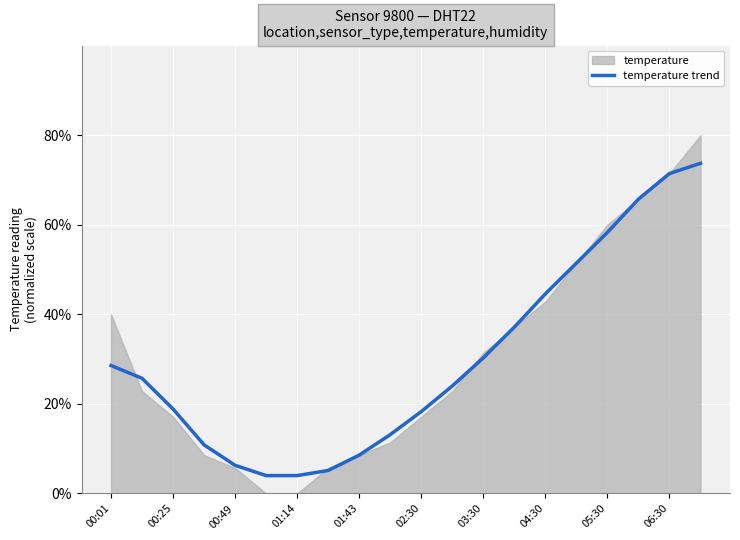

Where is the data nearest to the value 38?

13